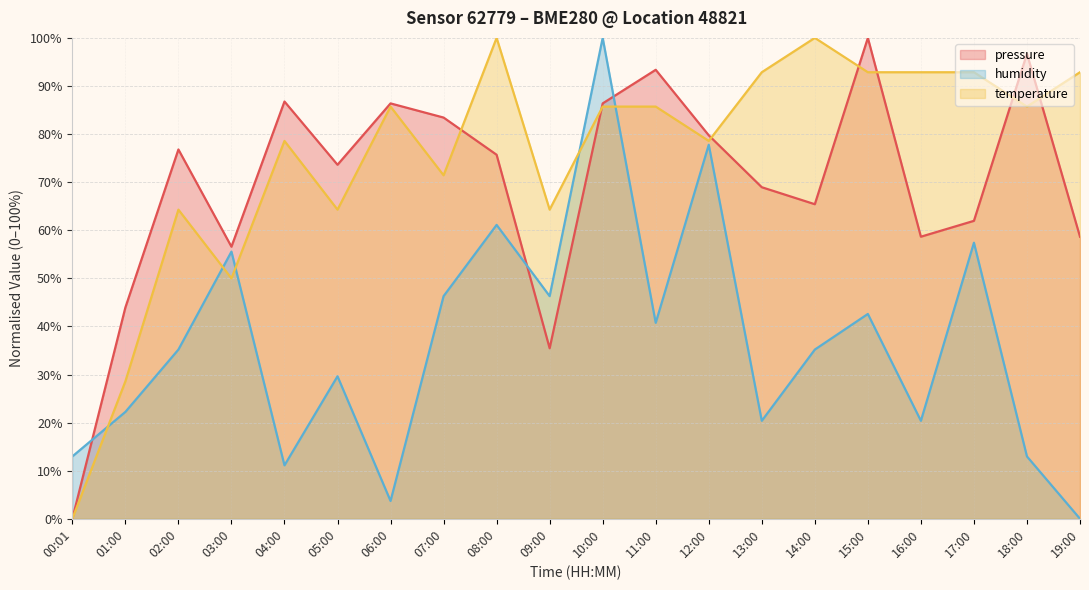

List the series in order of their peak value, lowest first.

pressure, humidity, temperature